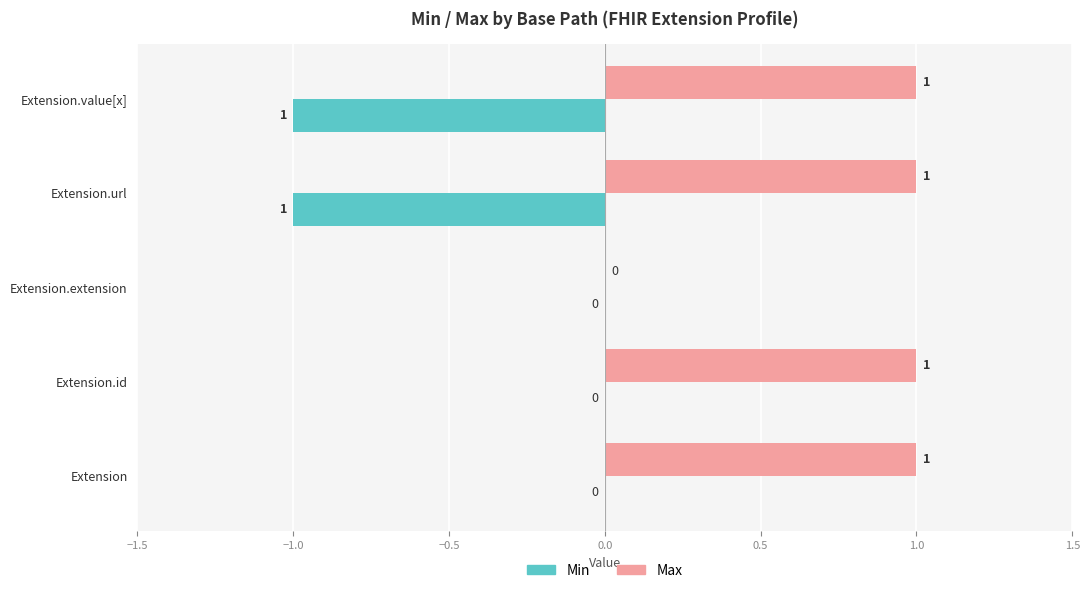

Is the value of Max at Extension.url greater than the value of Min at Extension?

Yes